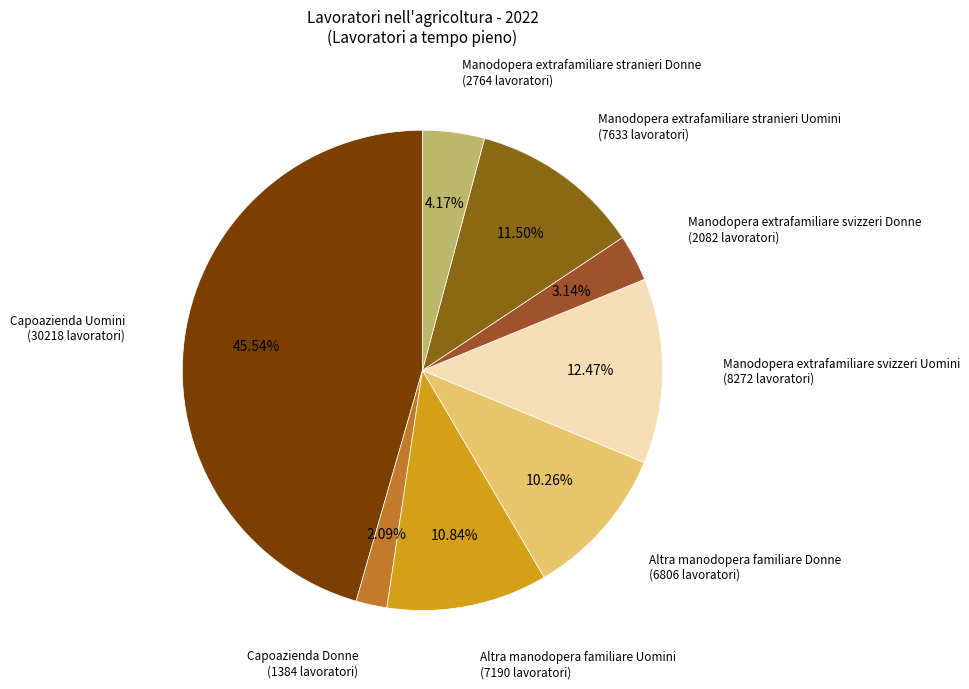

Does any single category account for the majority?

No